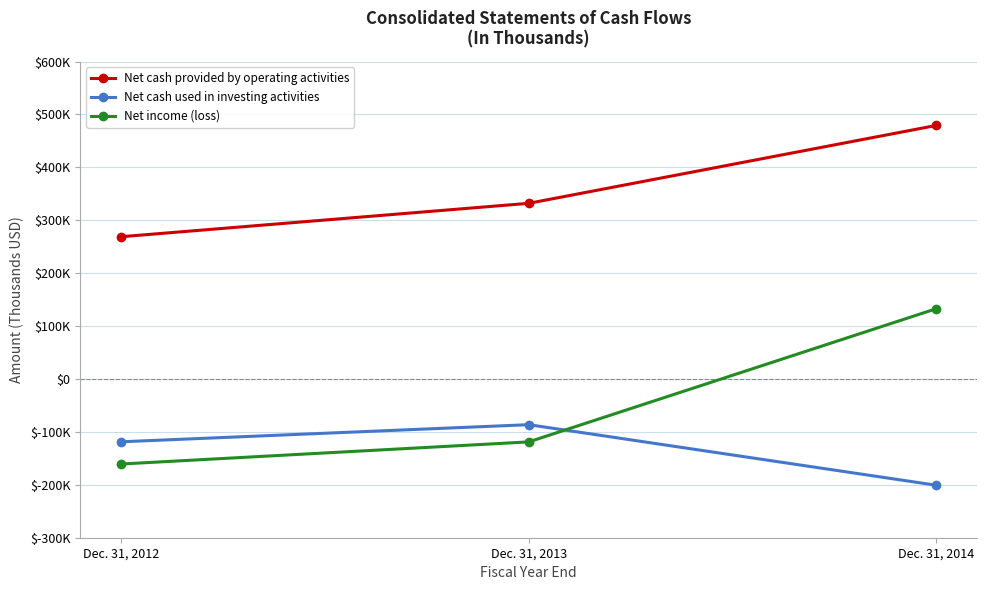

What are all the series names shown in the legend?

Net cash provided by operating activities, Net cash used in investing activities, Net income (loss)